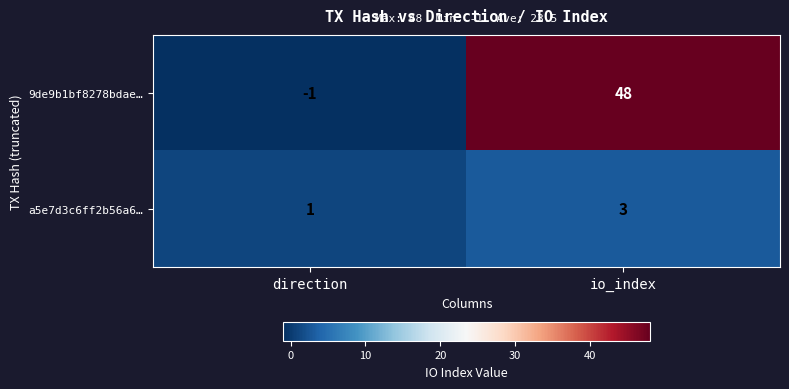

At which category is the sum across all series the highest?

io_index